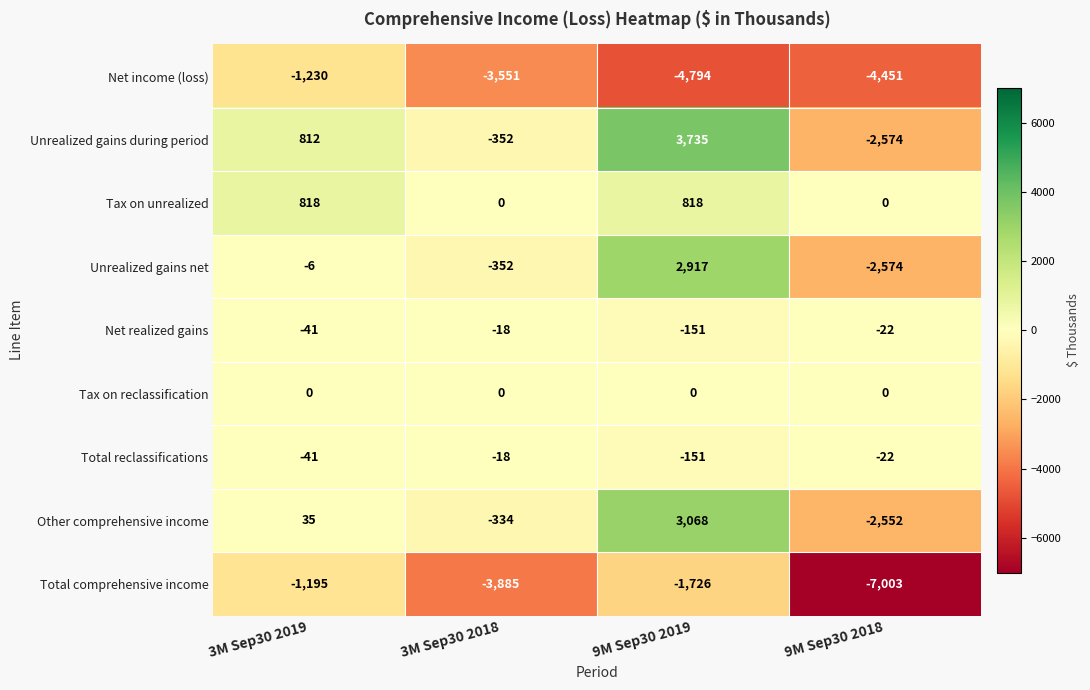

Is the value of Total reclassifications at 3M Sep30 2019 greater than the value of Unrealized gains during period at 3M Sep30 2019?

No